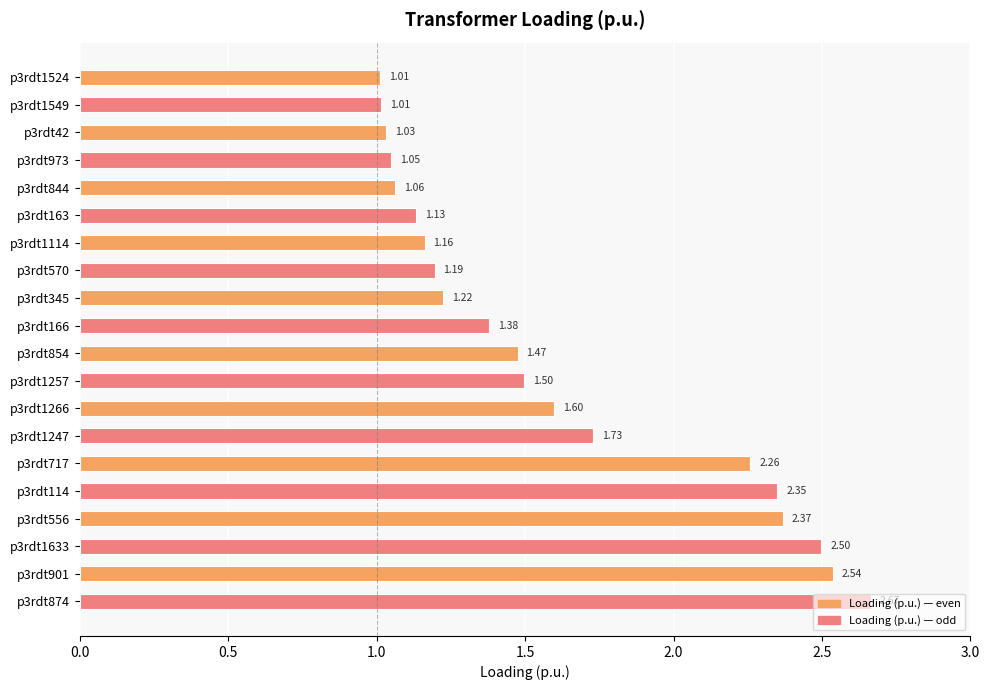

What is the average value?

1.6